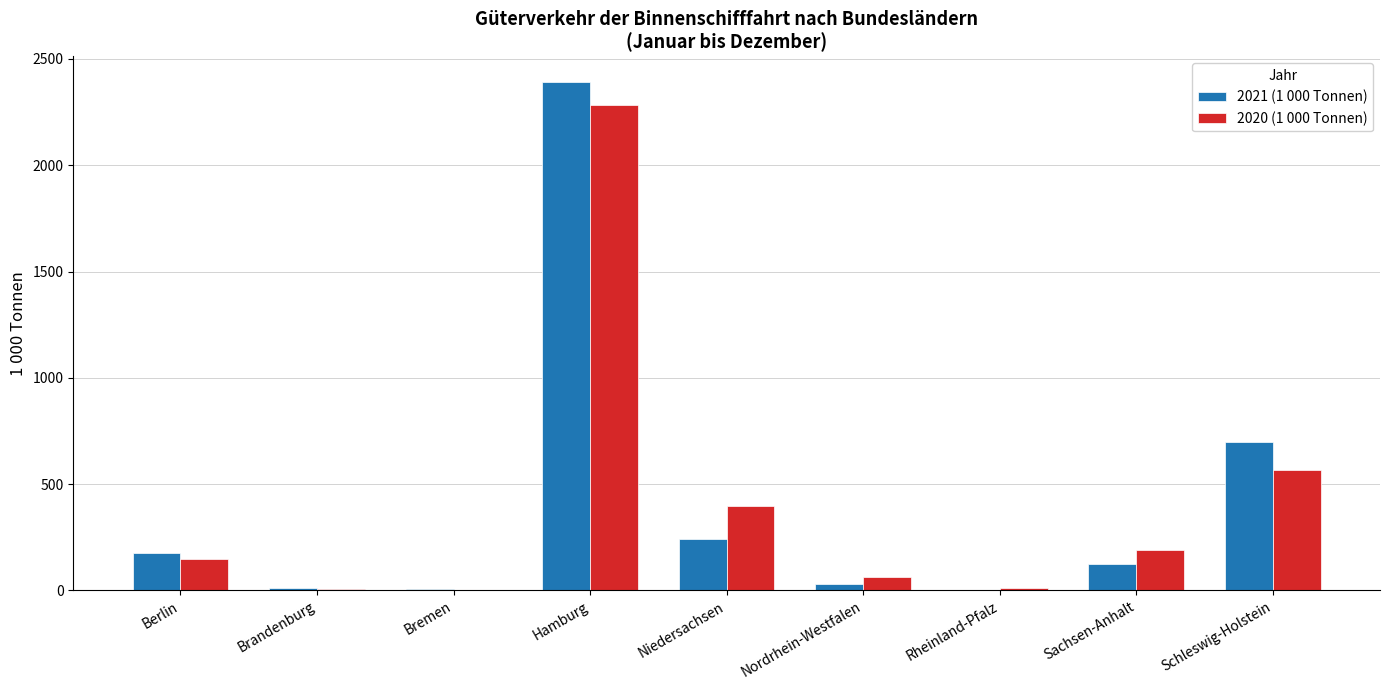

What is the sum of all 2021 (1 000 Tonnen) values?

3685.4